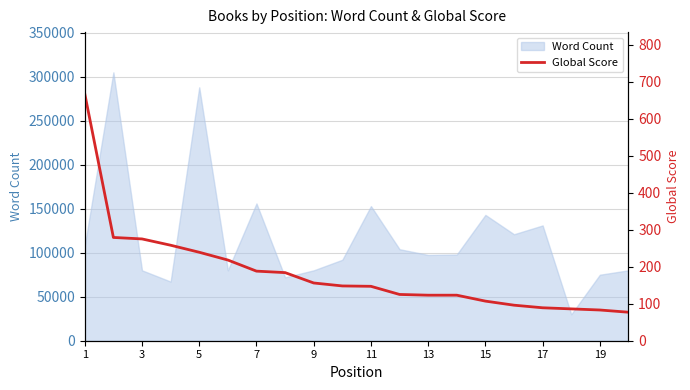

Is it true that the value at 1 is 667?

True